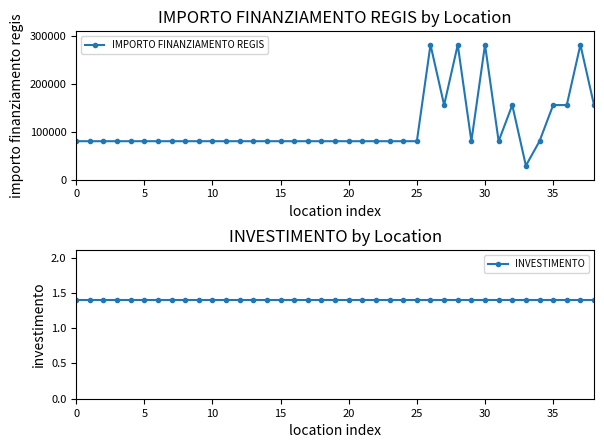

List the series in order of their overall mean, highest first.

IMPORTO FINANZIAMENTO REGIS, INVESTIMENTO